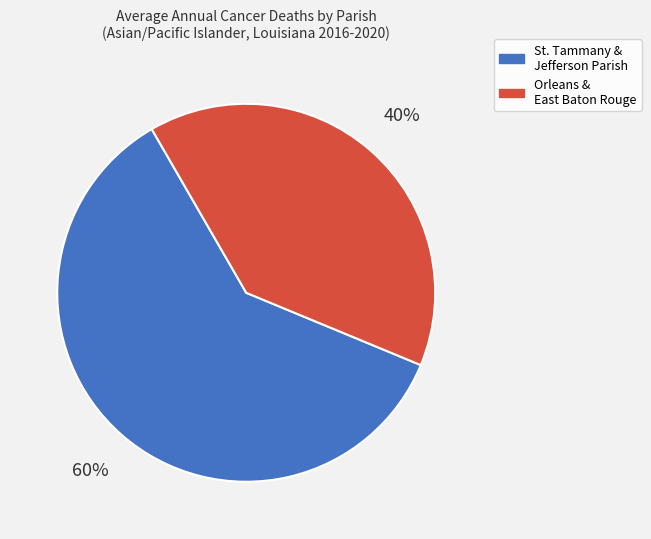

What is the majority slice?

St. Tammany & Jefferson Parish